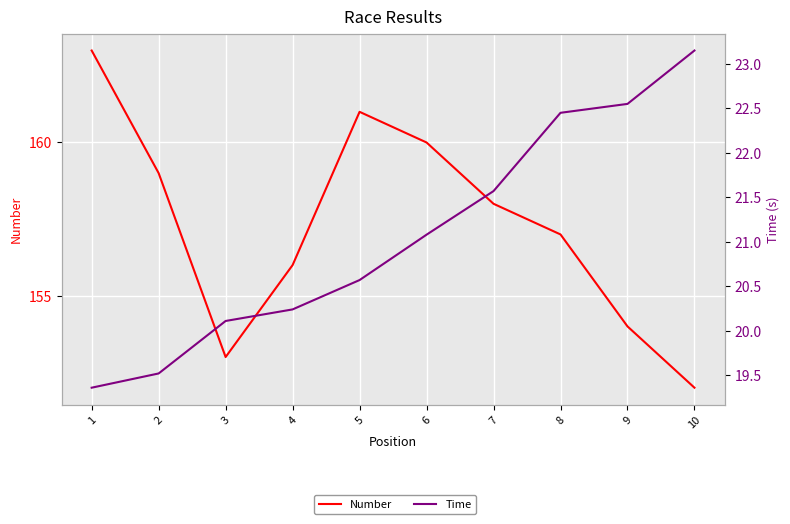

Reading left to right, extract all data points from this chart.

Number: 163.0	159.0	153.0	156.0	161.0	160.0	158.0	157.0	154.0	152.0
Time: 19.4	19.5	20.1	20.2	20.6	21.1	21.6	22.4	22.6	23.1